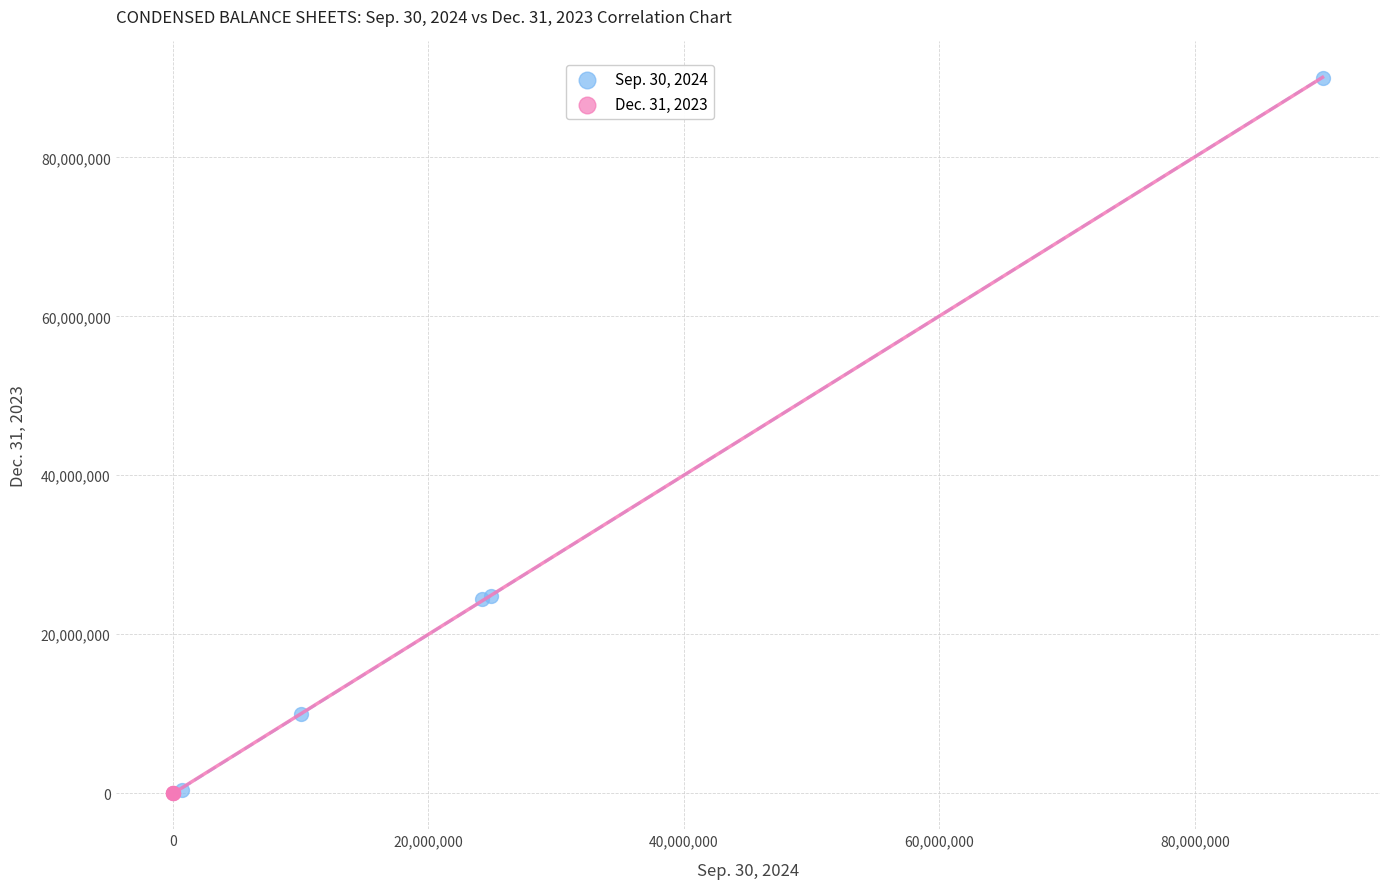

Which series has the largest Y range (max minus min)?

Sep. 30, 2024